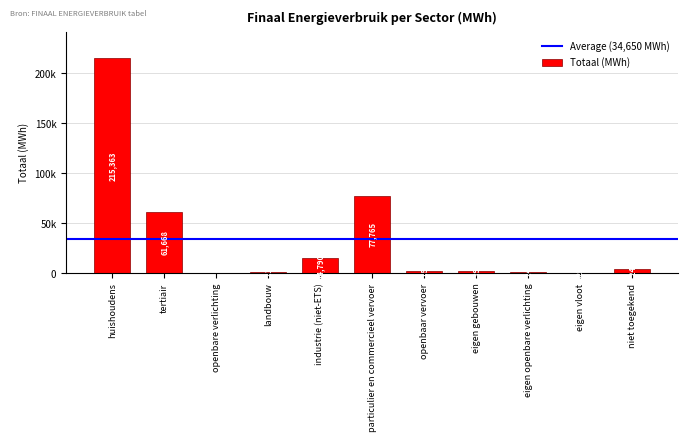

Are the bars horizontal?

No